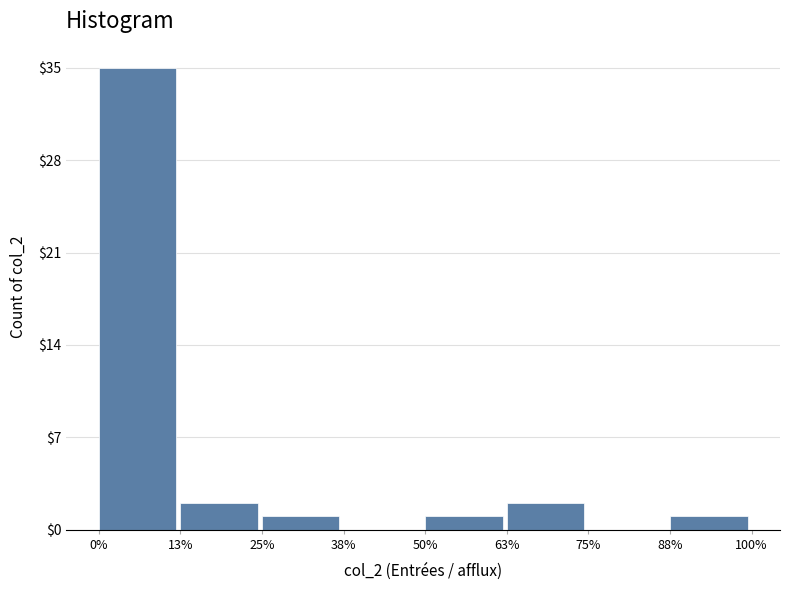

Reading left to right, list all the values displayed in this chart.

0%=35	13%=2	25%=1	38%=0	50%=1	63%=2	75%=0	88%=1